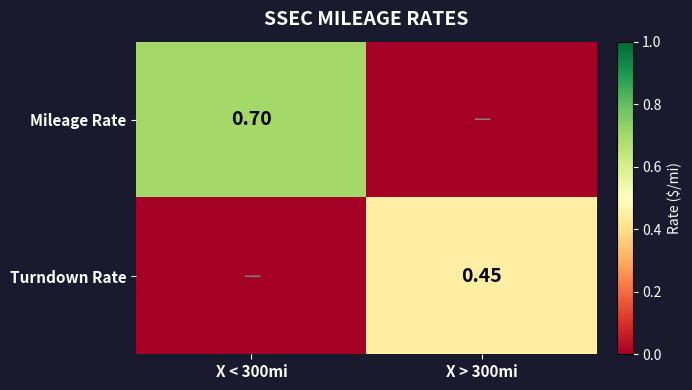

What is the difference between the Turndown Rate values at X < 300mi and X > 300mi?

0.5